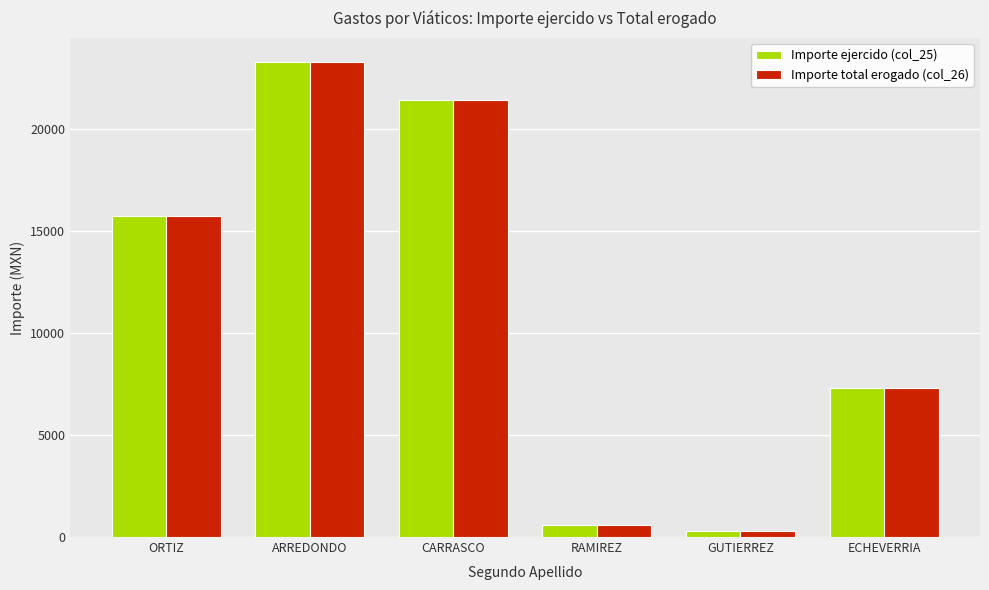

Reading left to right, list all the values displayed in this chart.

Importe ejercido (col_25): ORTIZ=15760	ARREDONDO=23310	CARRASCO=21410	RAMIREZ=600	GUTIERREZ=300	ECHEVERRIA=7300
Importe total erogado (col_26): ORTIZ=15760	ARREDONDO=23310	CARRASCO=21410	RAMIREZ=600	GUTIERREZ=300	ECHEVERRIA=7300